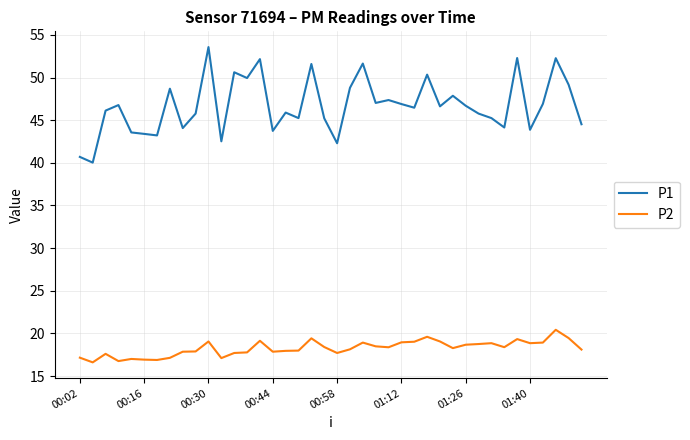

True or false: P1 and P2 intersect in this chart.

False